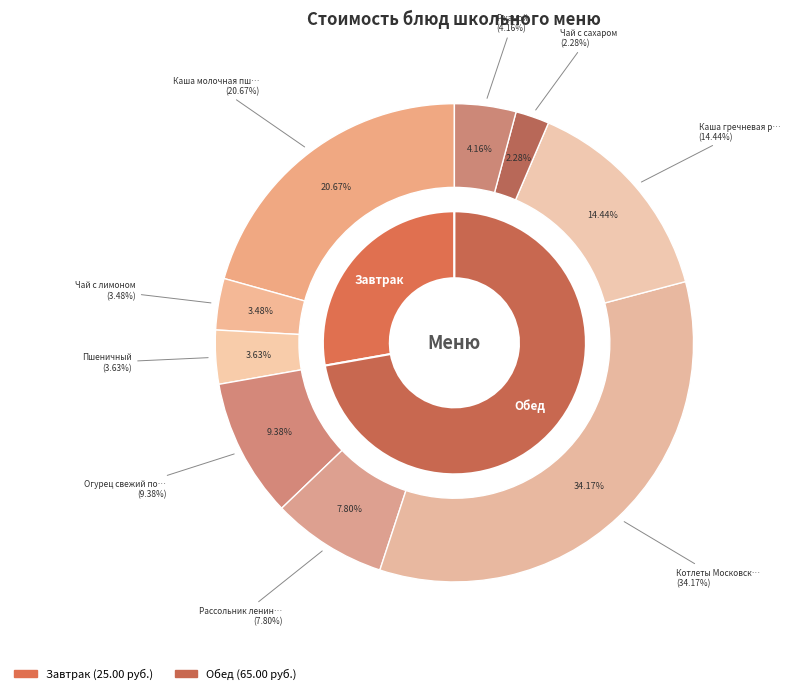

To the nearest percent, what is the combined percentage of Пшеничный and Каша гречневая рассыпчатая?

18%